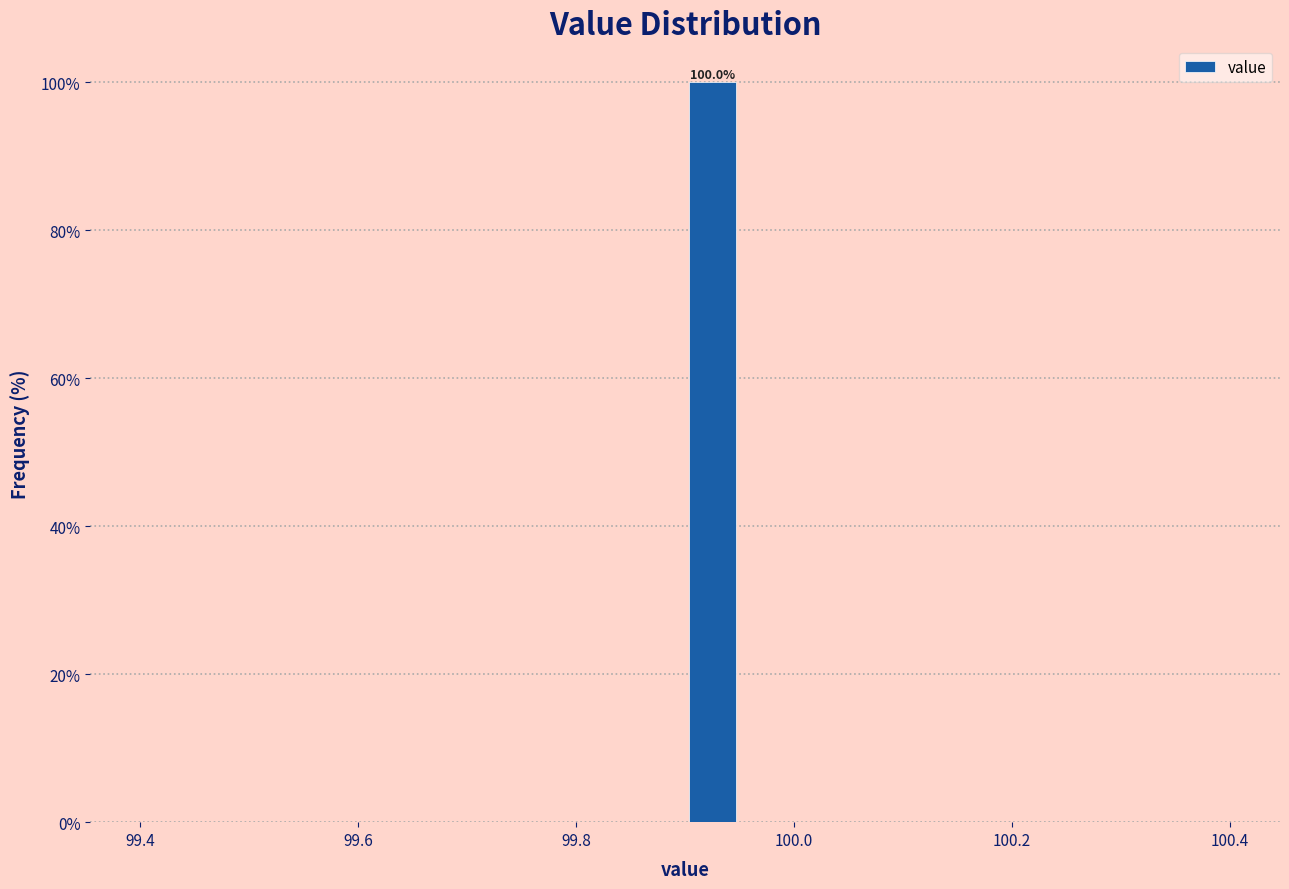

Read against the x-axis, roughly where is the centre of the tallest bar?

99.92